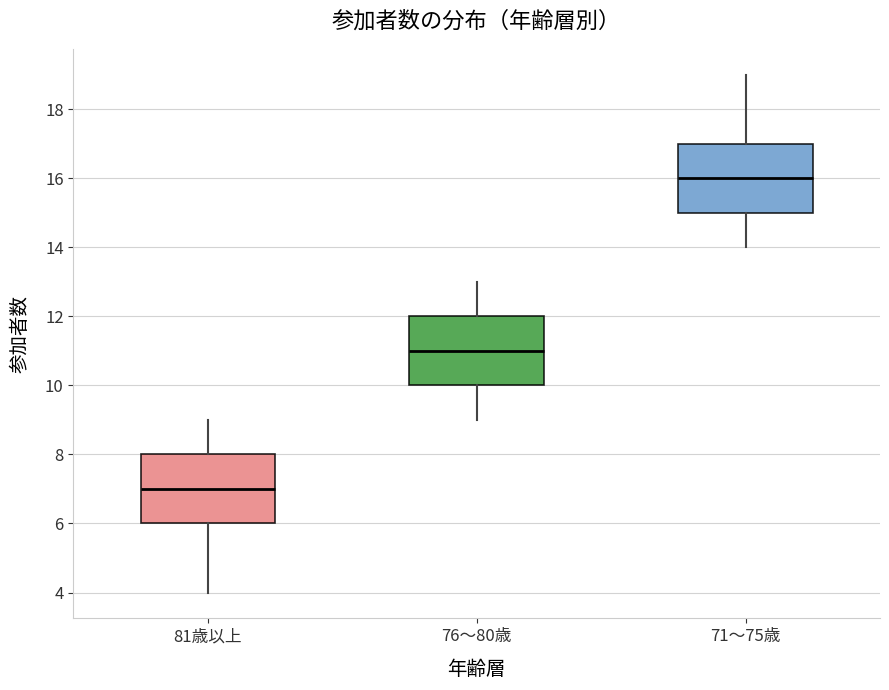

Which box has the lowest median line?

81歳以上